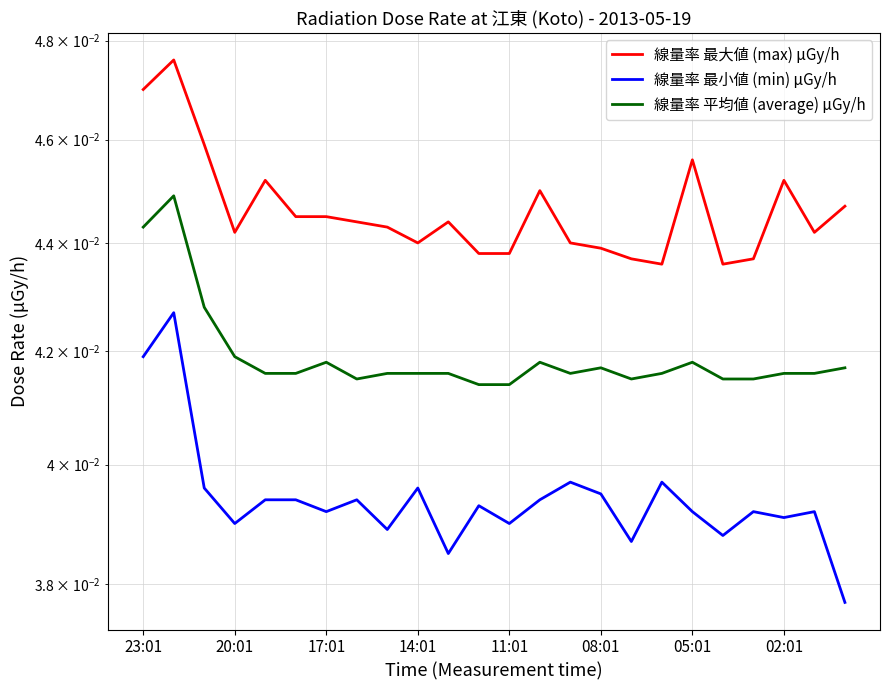

Is it true that 線量率 平均値 (average) μGy/h equals 0.0 at 11?

True